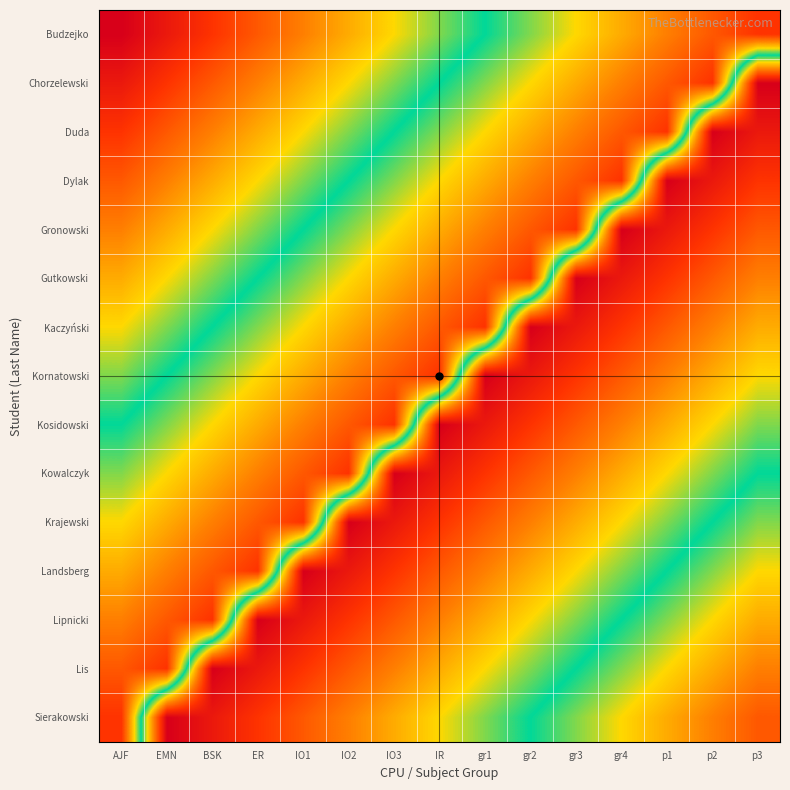

Rank the series at gr3 from lowest to highest value.

Gutkowski, Kaczyński, Kornatowski, Kosidowski, Kowalczyk, Krajewski, Landsberg, Lipnicki, Lis, Sierakowski, Budzejko, Chorzelewski, Duda, Dylak, Gronowski